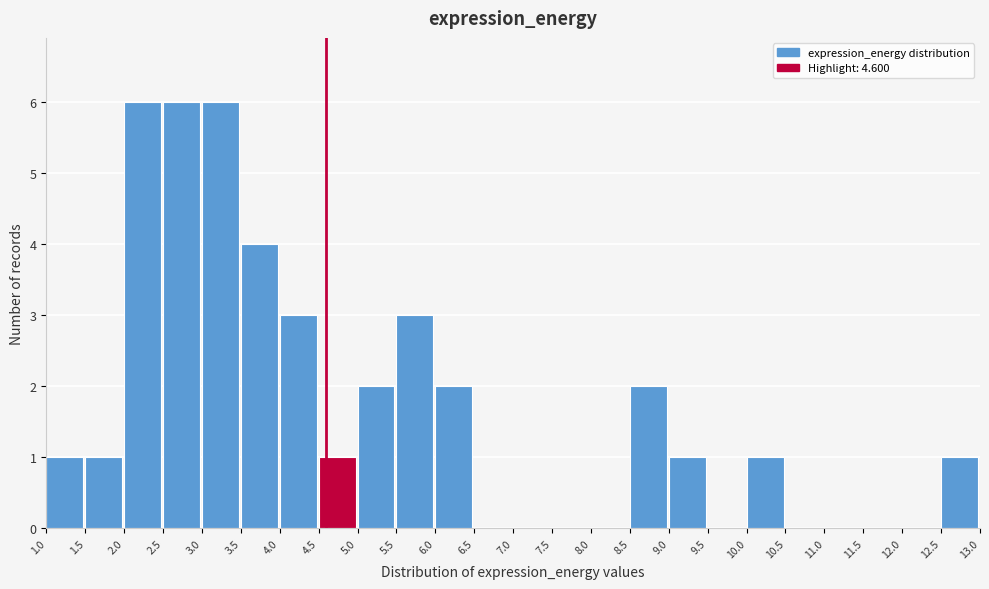

How tall is the bar that spans 1.5 to 2.0 on the x-axis? The values are not printed on the chart, so give them approximately, as read against the axis.

1